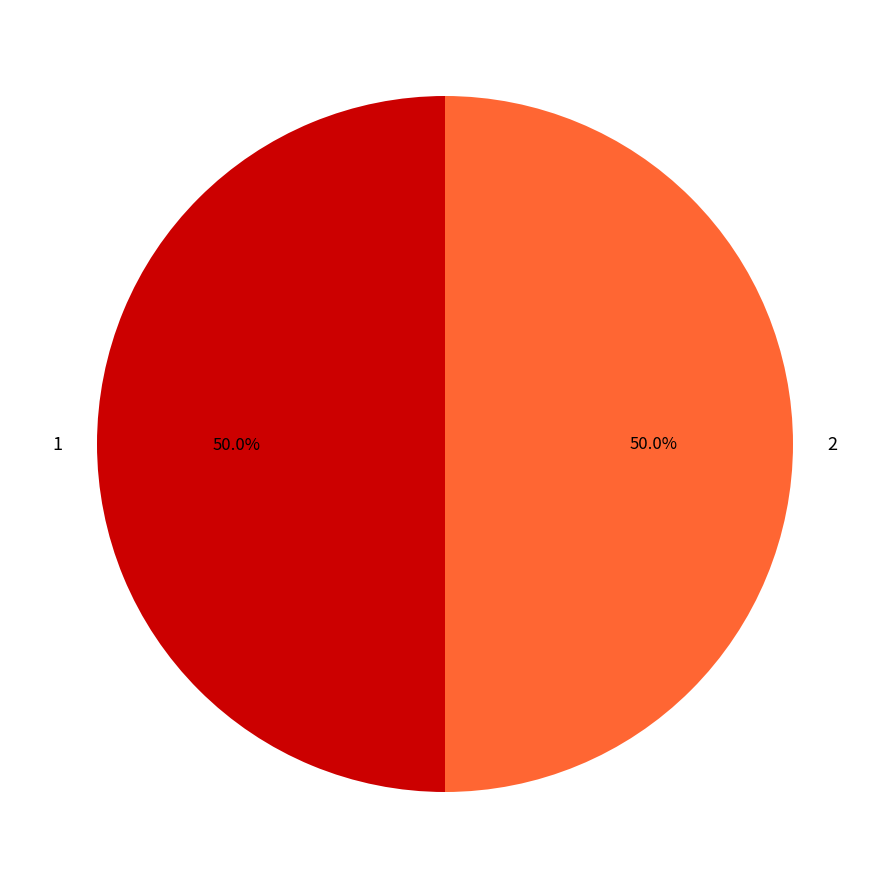

What is the total percentage of 1 and 2?

100.0%